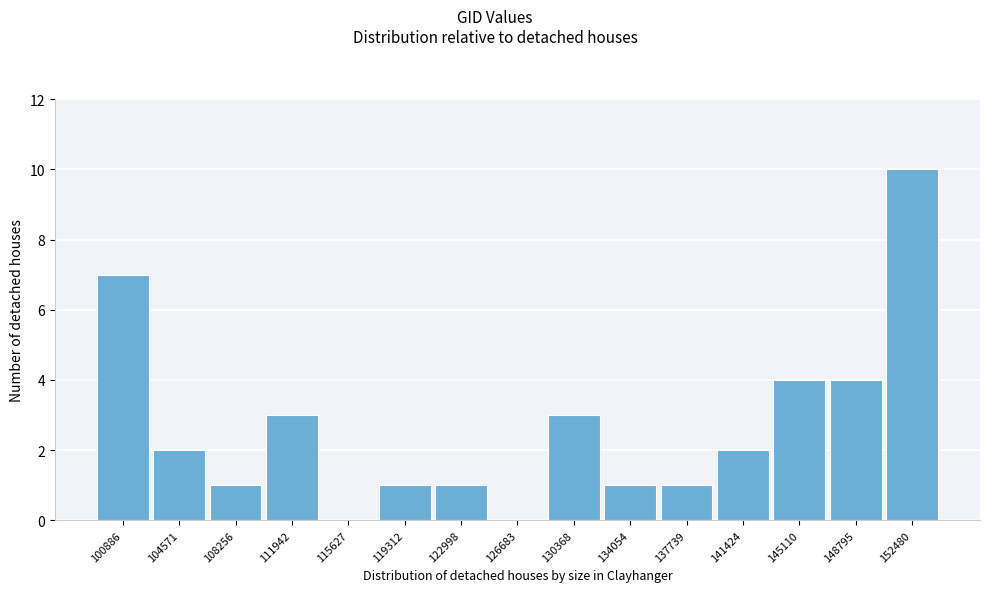

Reading left to right, extract all data points from this chart.

100886=7	104571=2	108256=1	111942=3	115627=0	119312=1	122998=1	126683=0	130368=3	134054=1	137739=1	141424=2	145110=4	148795=4	152480=10